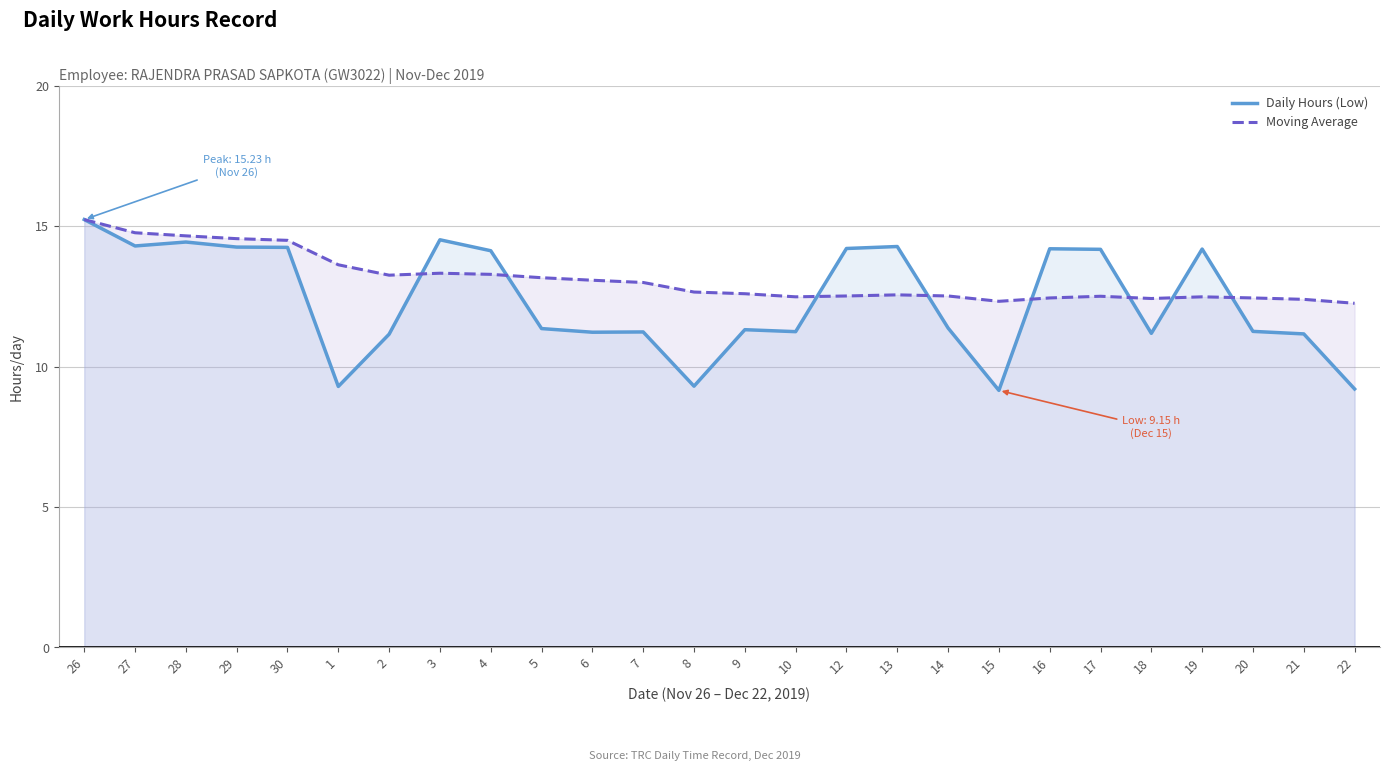

Which category has the lowest value across all series?

15